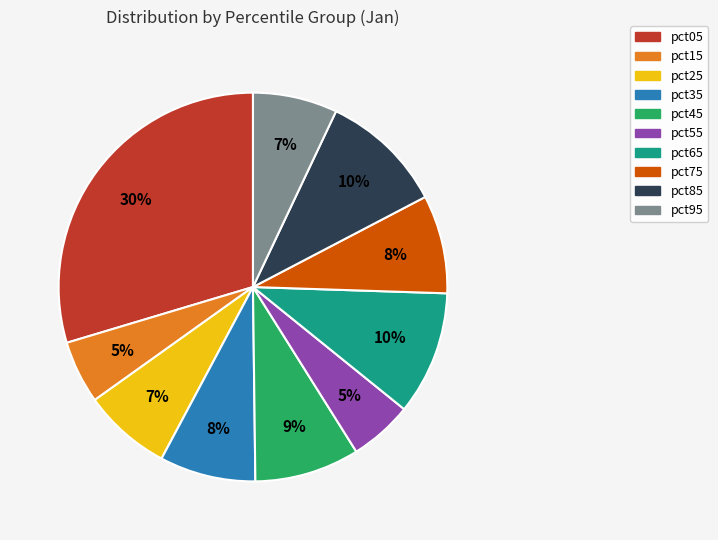

Does pct95 represent more than half of the total?

No